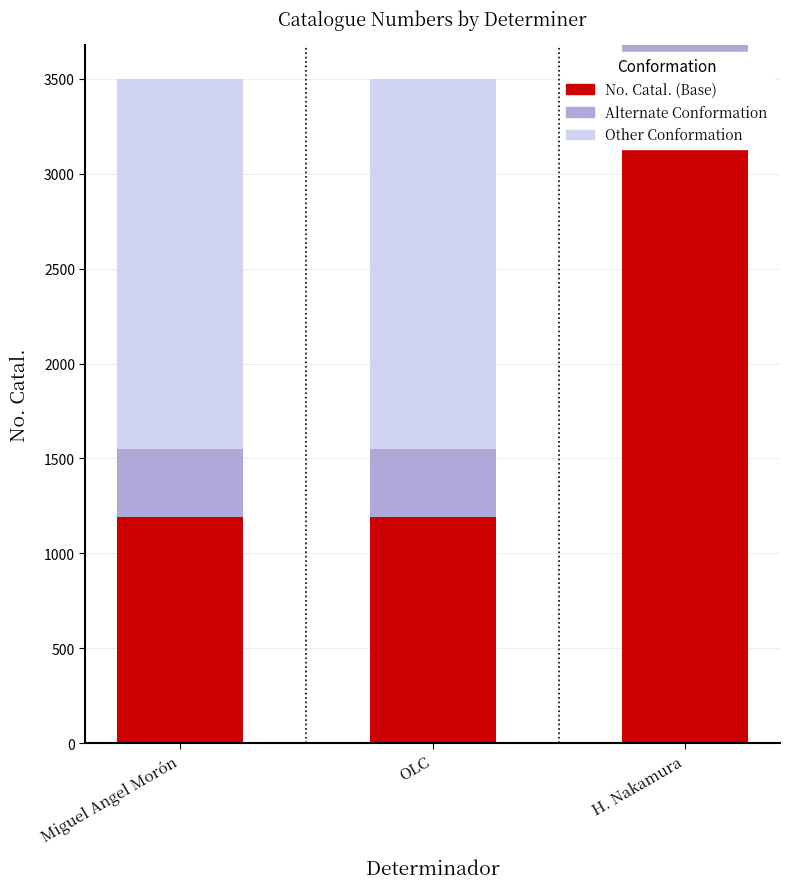

How many data points does each series have?

3